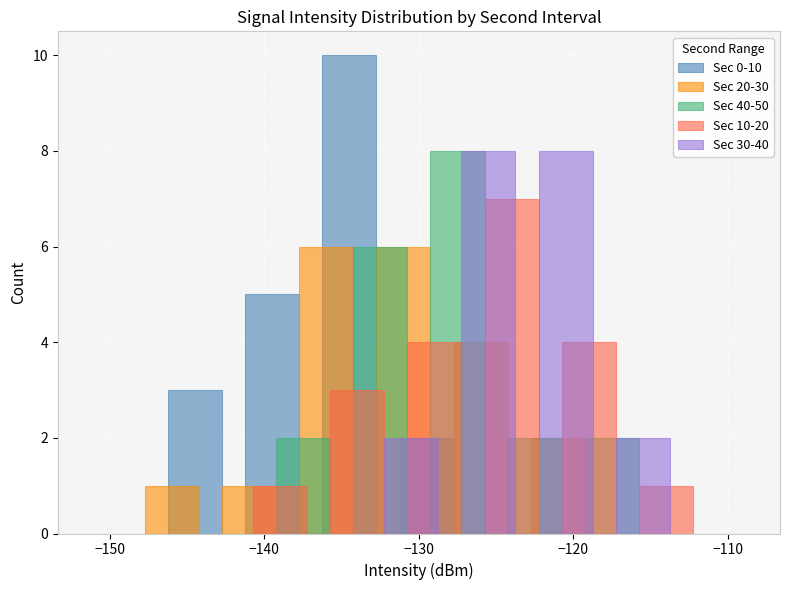

Are the bars horizontal?

No